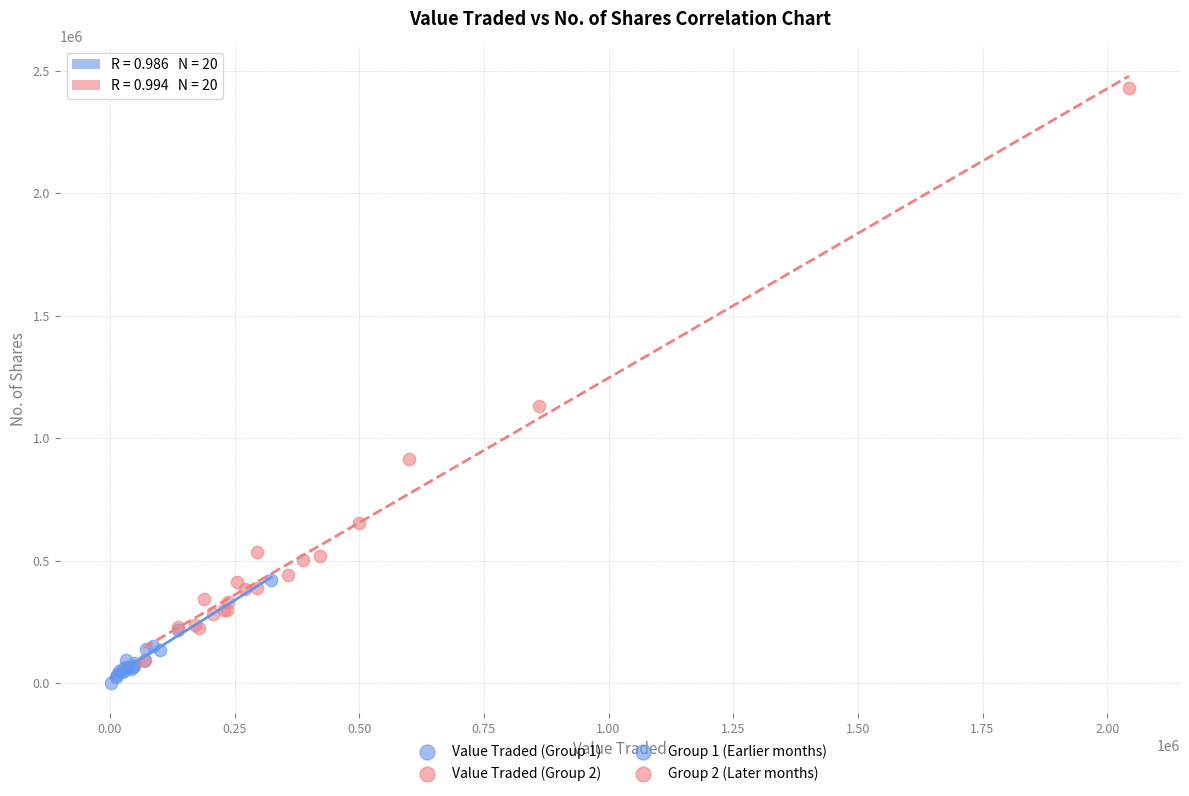

Which series reaches the maximum Y coordinate?

Value Traded (Group 2)